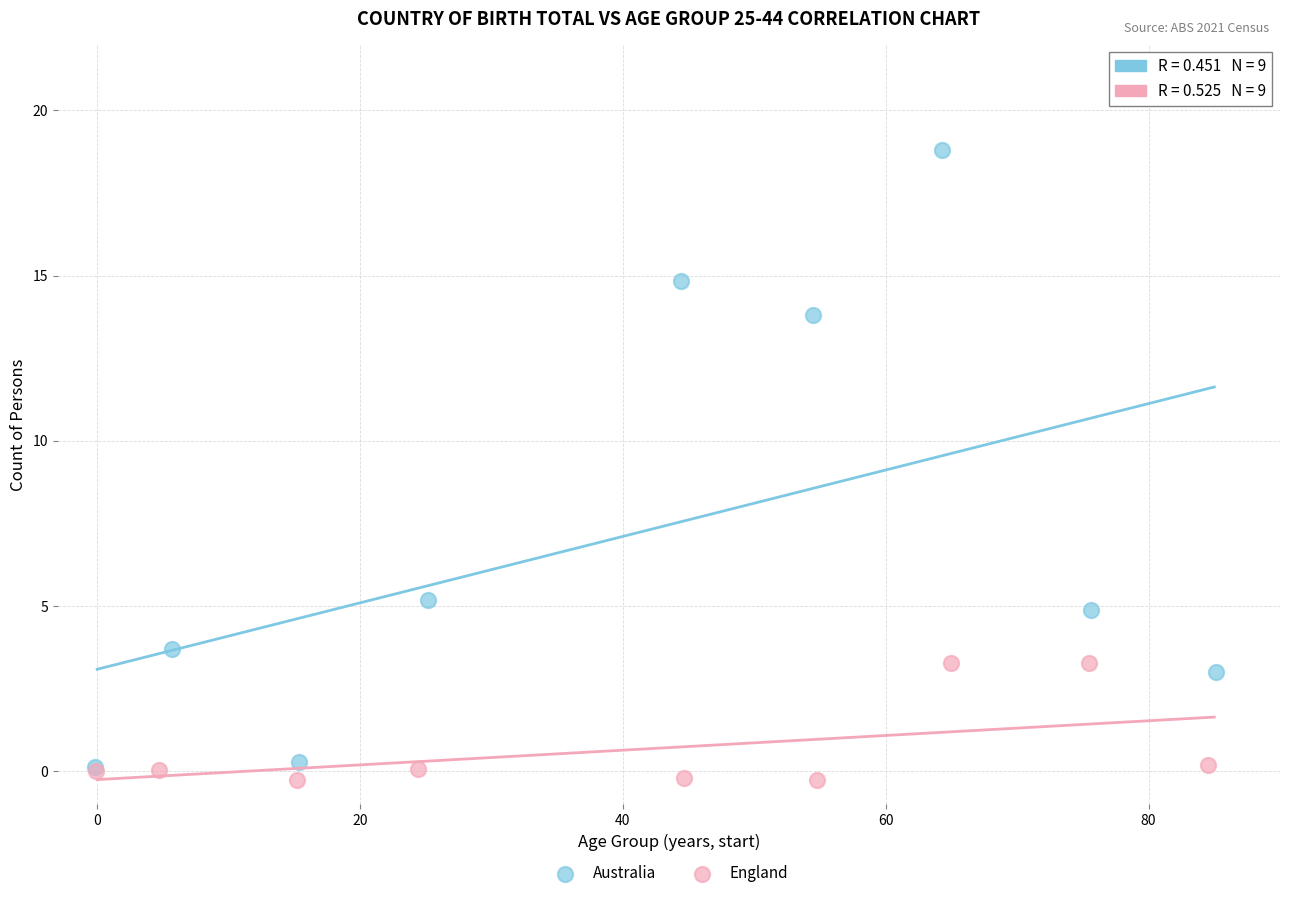

Which series has the widest spread of Y values?

Australia